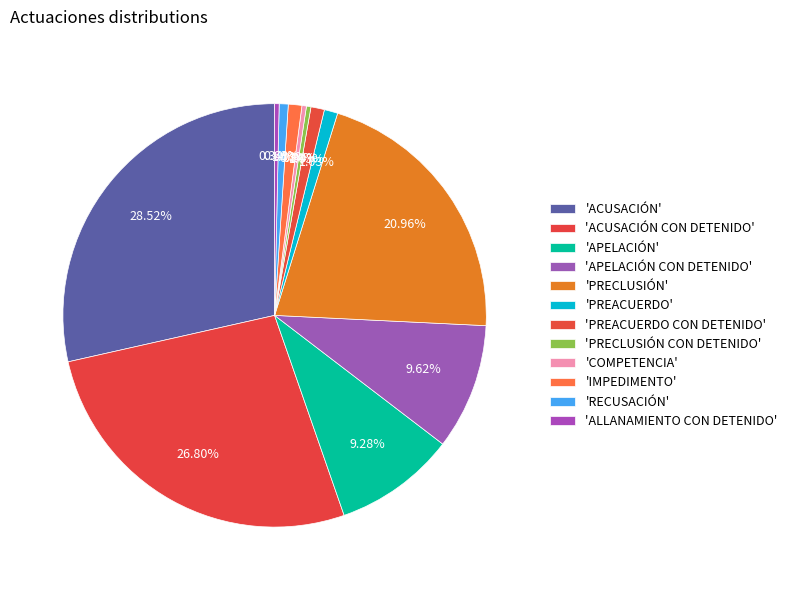

Is there any slice that represents more than half of the pie?

No